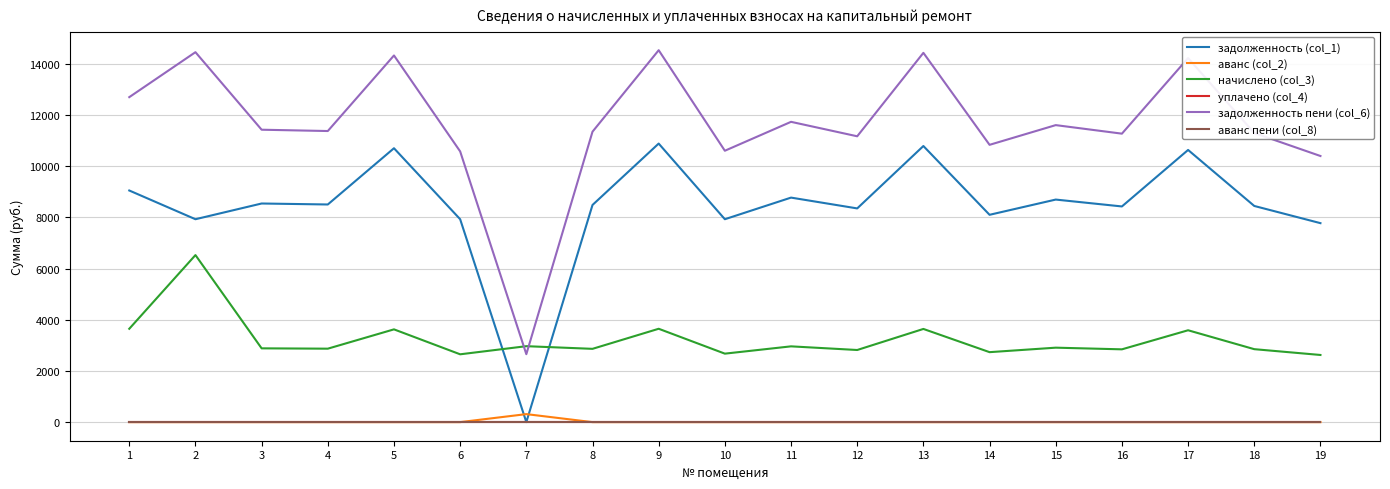

In задолженность (col_1), how many points are higher than both neighbors (excluding endpoints)?

7